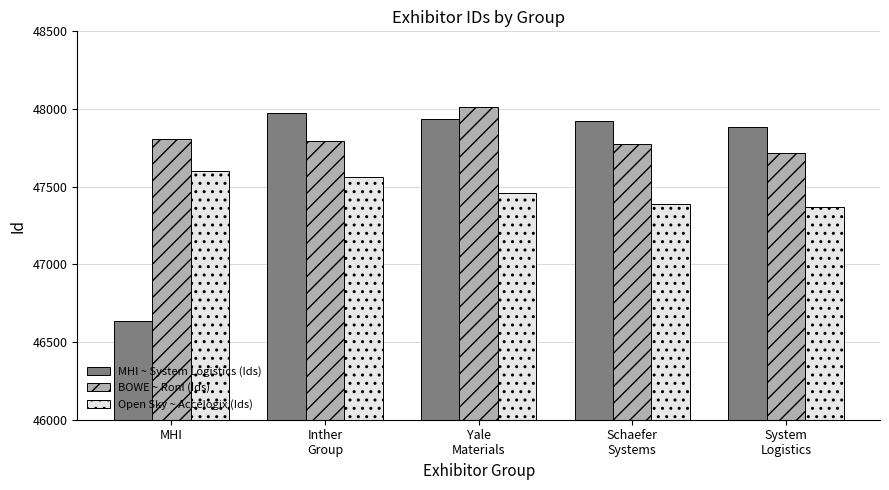

What are all the series names shown in the legend?

MHI ~ System Logistics (Ids), BOWE ~ RonI (Ids), Open Sky ~ Accelogix (Ids)